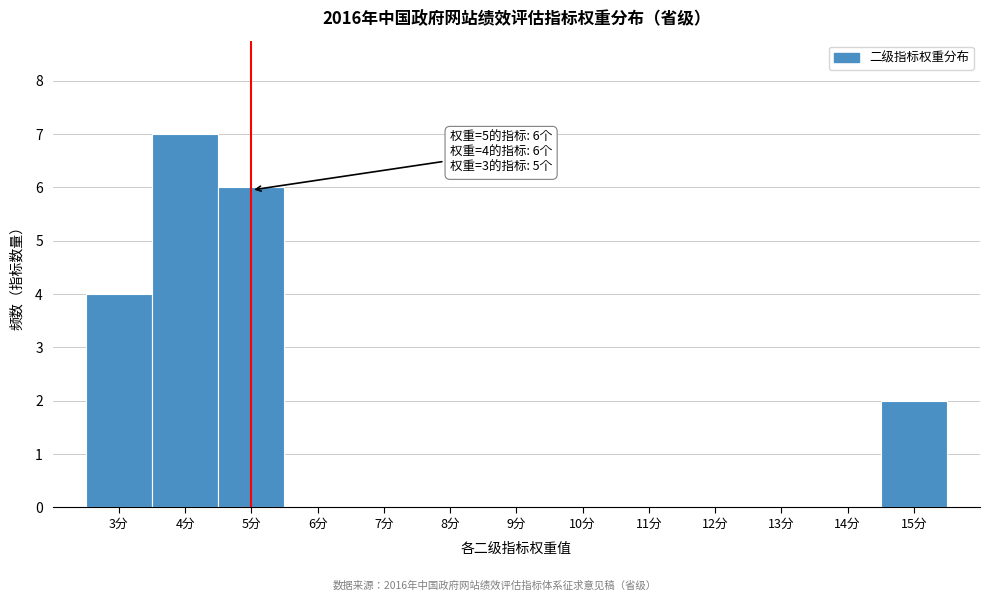

Over which range of the x-axis is the bar tallest?

3.5 to 4.5